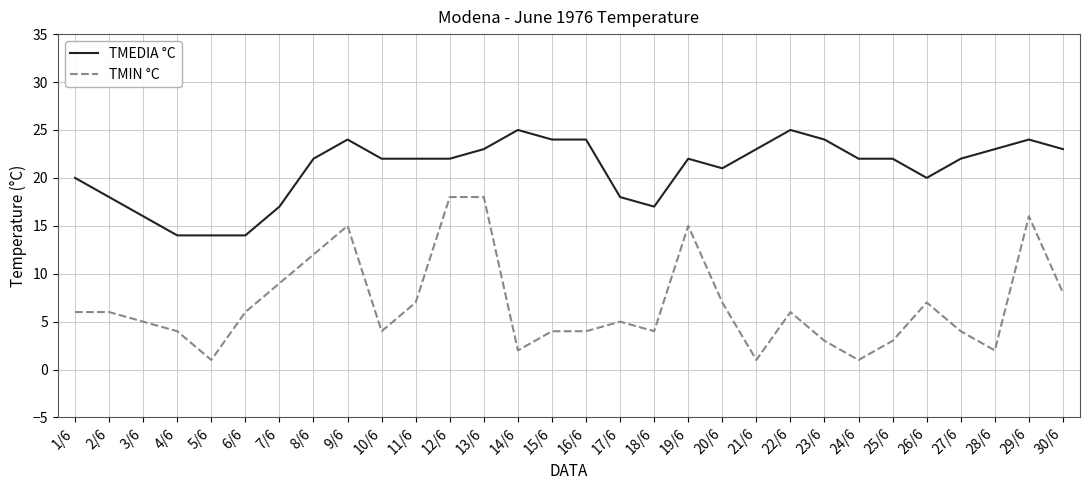

True or false: TMIN °C and TMEDIA °C intersect in this chart.

False